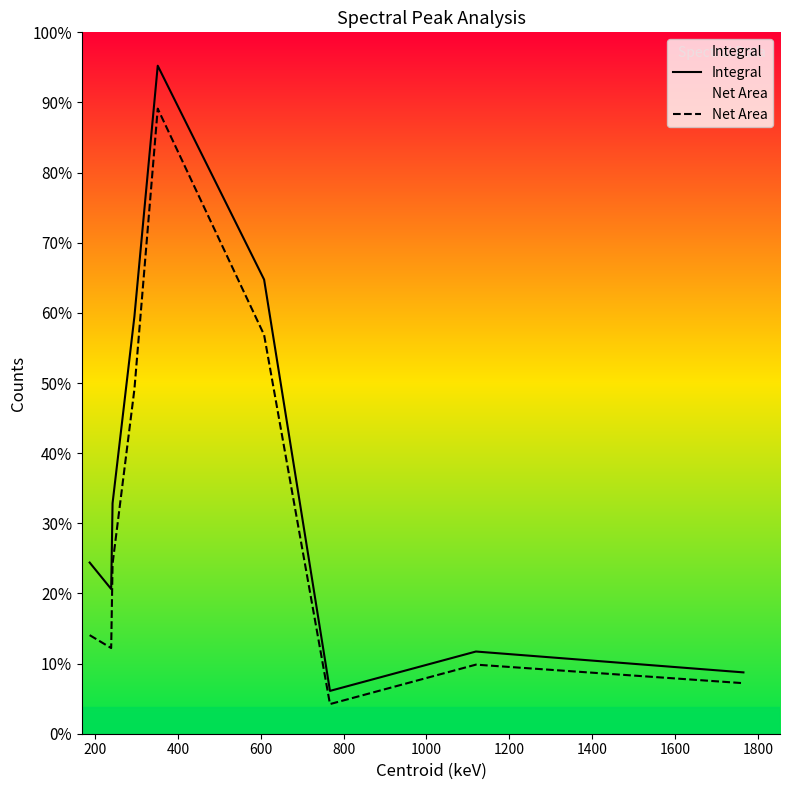

True or false: Integral and Net Area cross at least once.

False